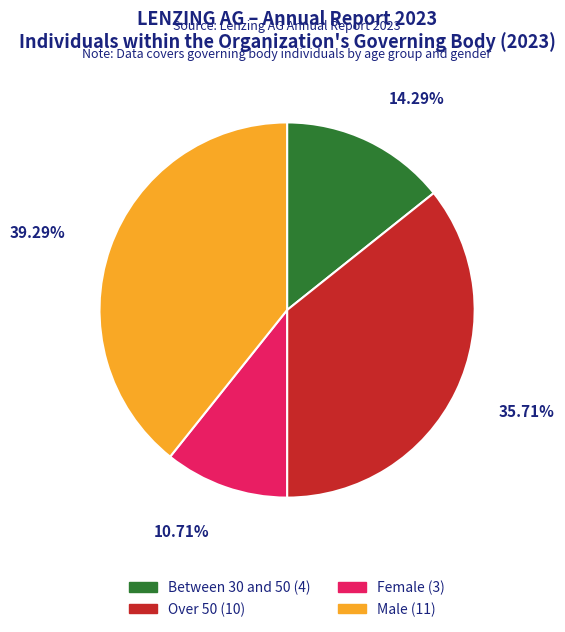

Is it true that Male (11) is 39% of the pie?

True